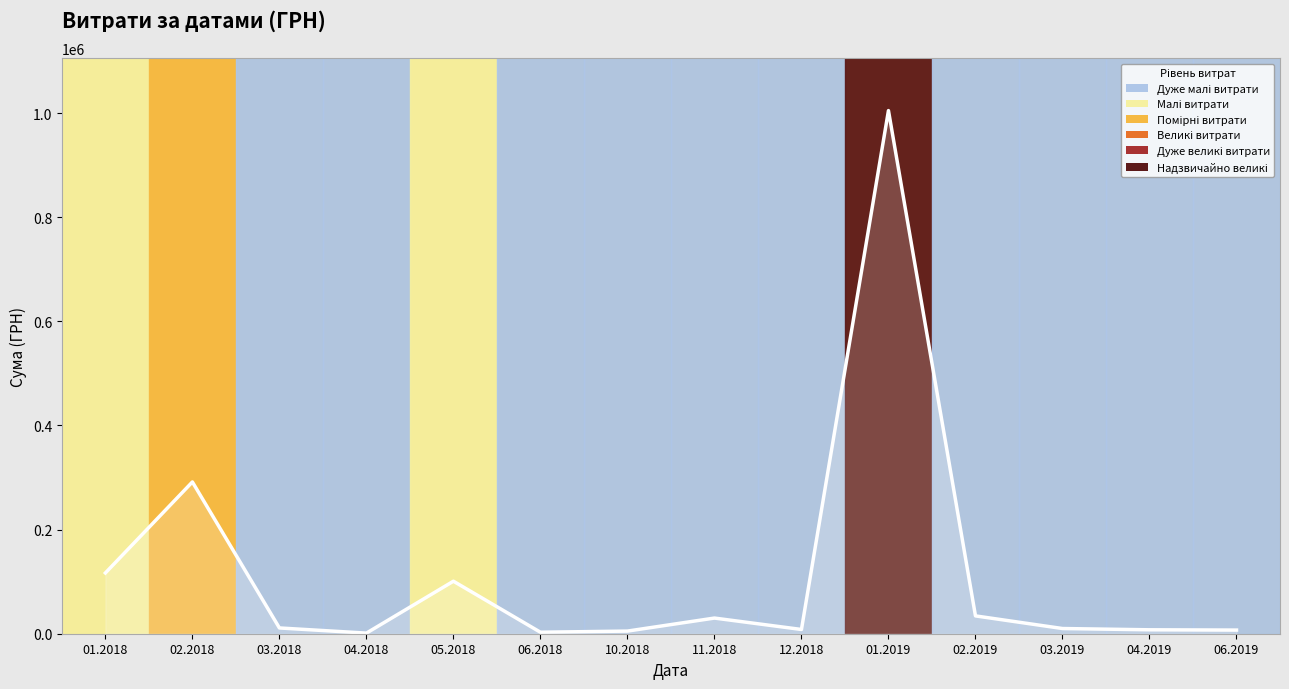

The value at 01.2018 is 116719.1. True or false?

True